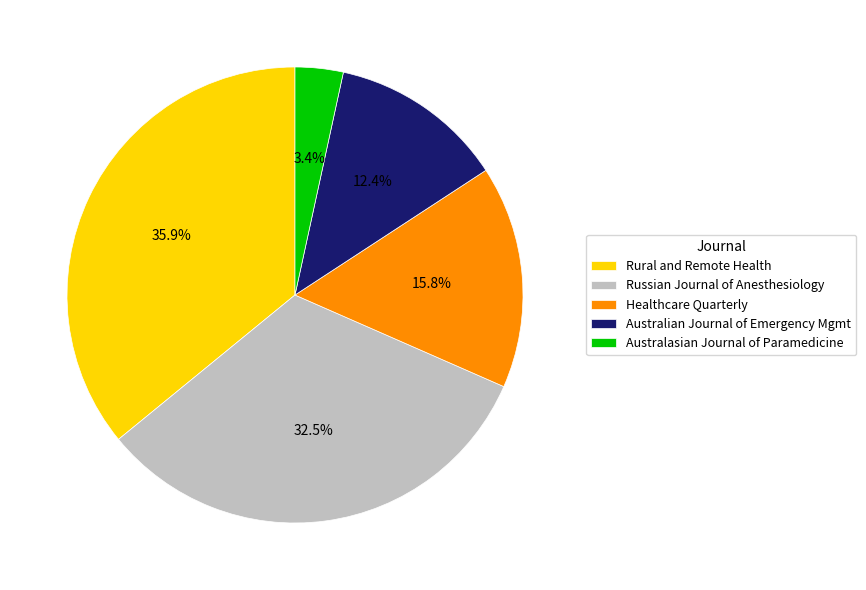

Which has a higher value, Rural and Remote Health or Australasian Journal of Paramedicine?

Rural and Remote Health